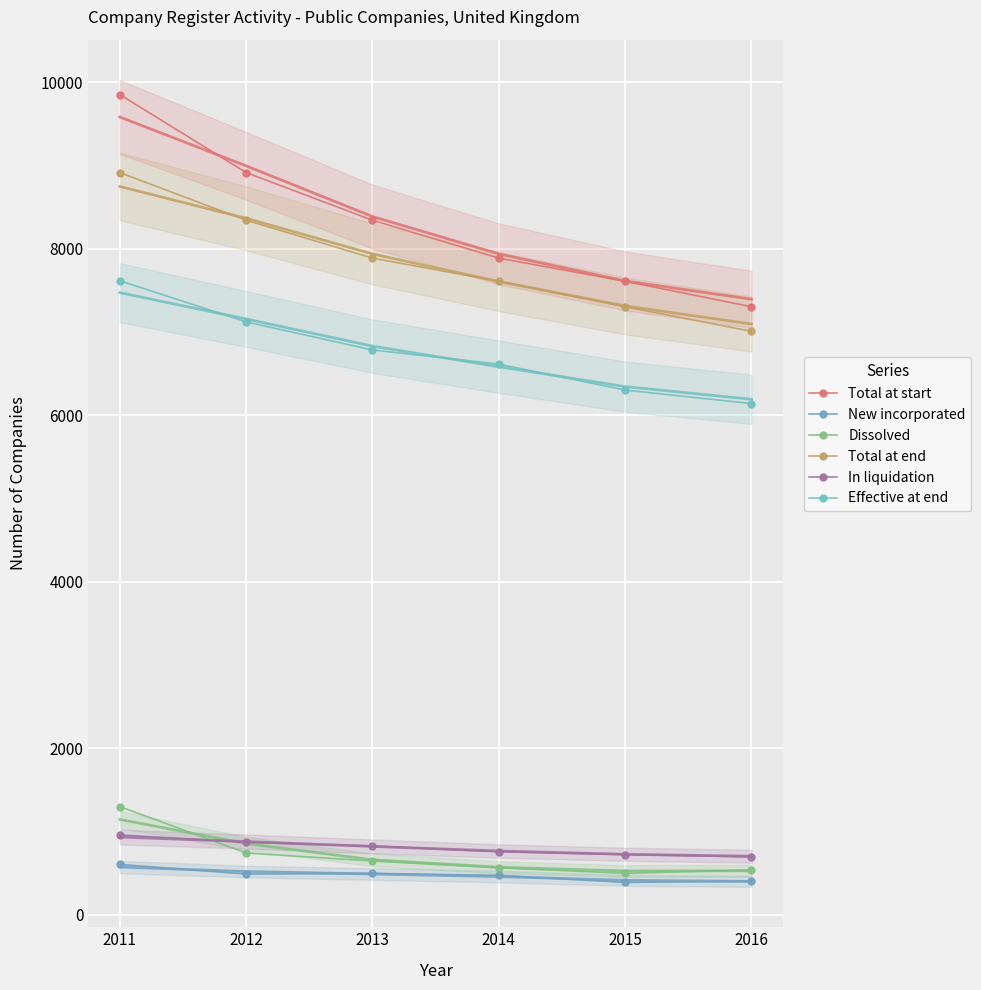

What is the sum of all Total at end values?

47075